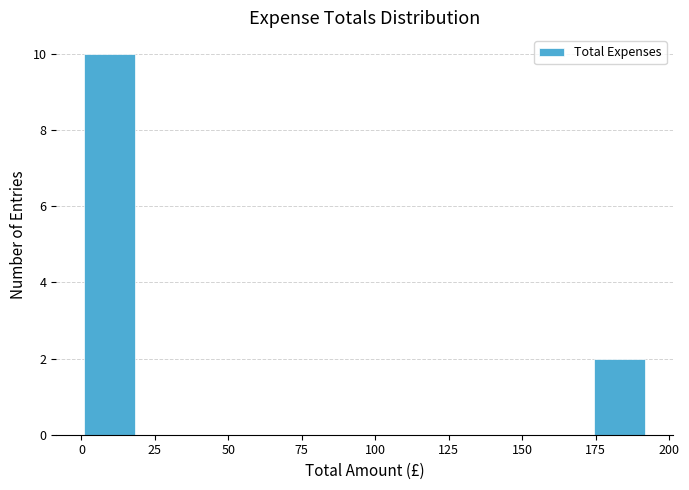

Around what value on the x-axis is the tallest bar? Give the approximate position of its centre, as read against the axis.

10